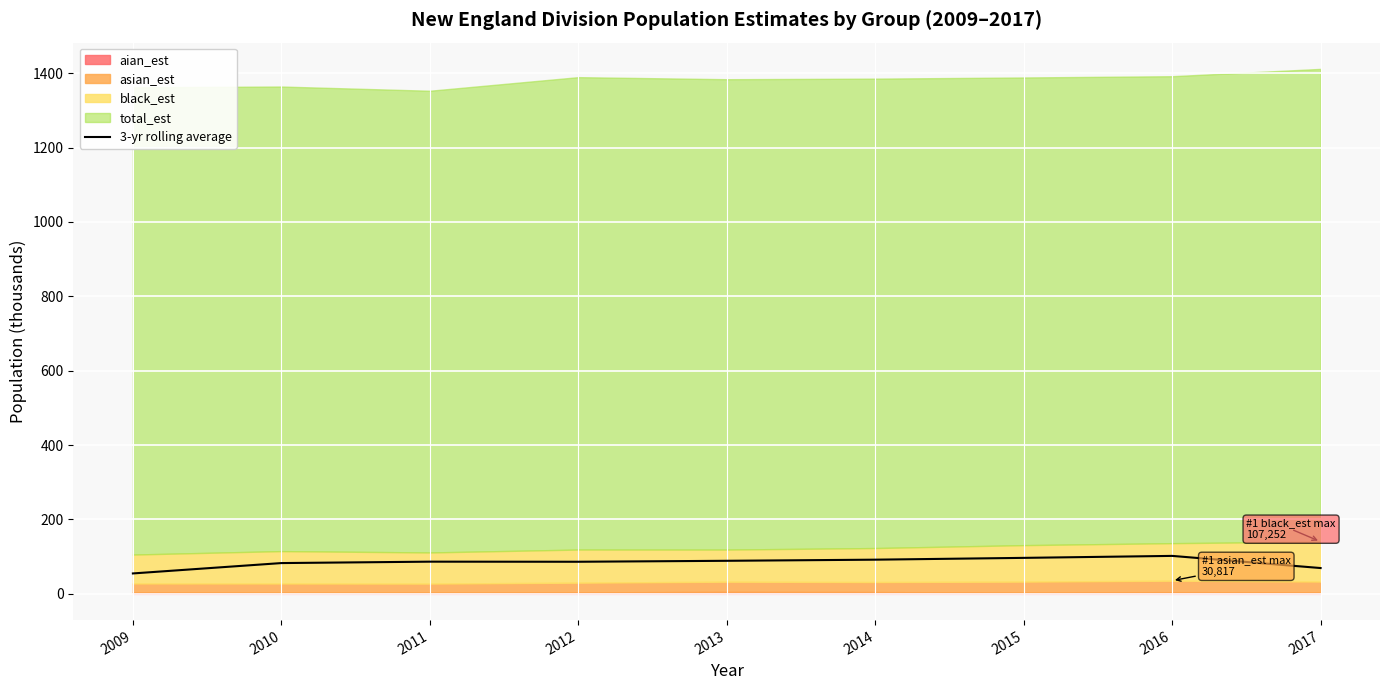

What is the sum of the values at 2015 and 2010?

179.5